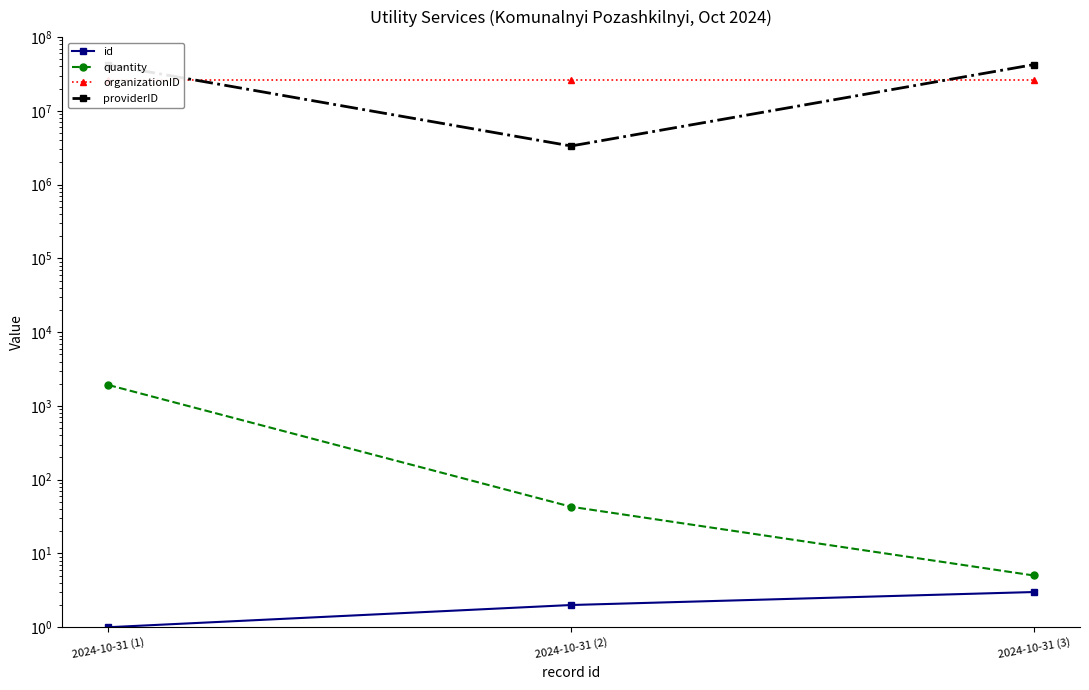

Reading left to right, transcribe all the data shown in this chart.

id: 1.0	2.0	3.0
quantity: 1923.0	43.0	5.0
organizationID: 26461098.0	26461098.0	26461098.0
providerID: 42082379.0	3341305.0	42353652.0